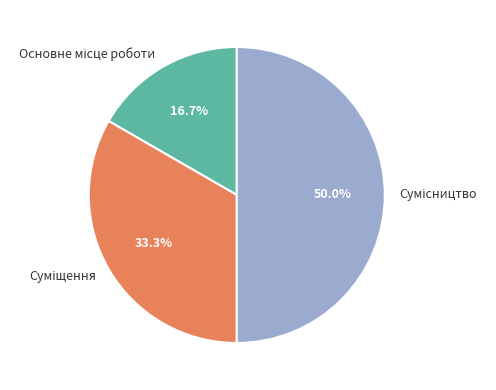

Does any single category account for the majority?

No